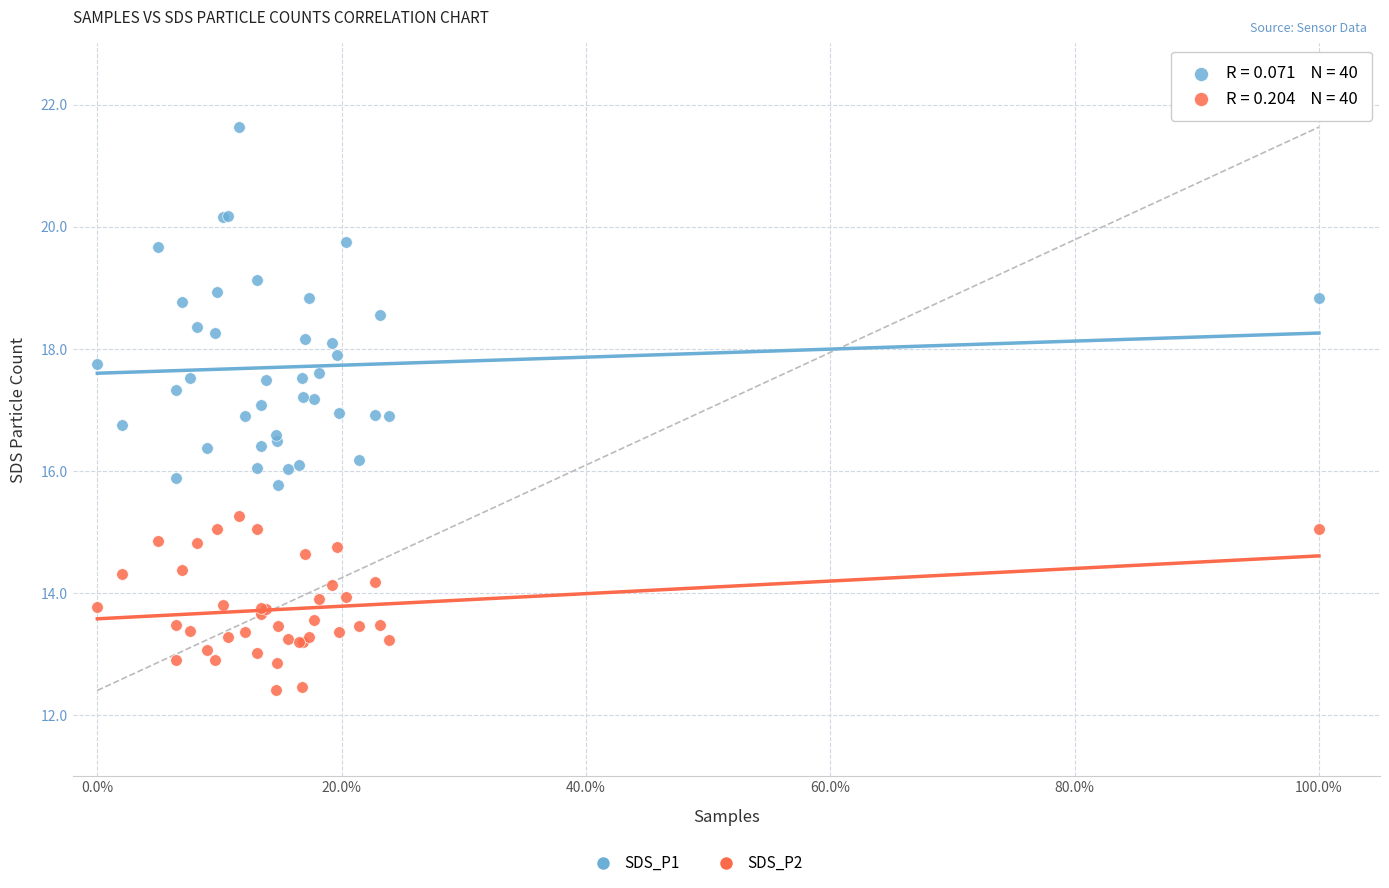

What is the X range (max minus min) for the scatter plot?

100.0